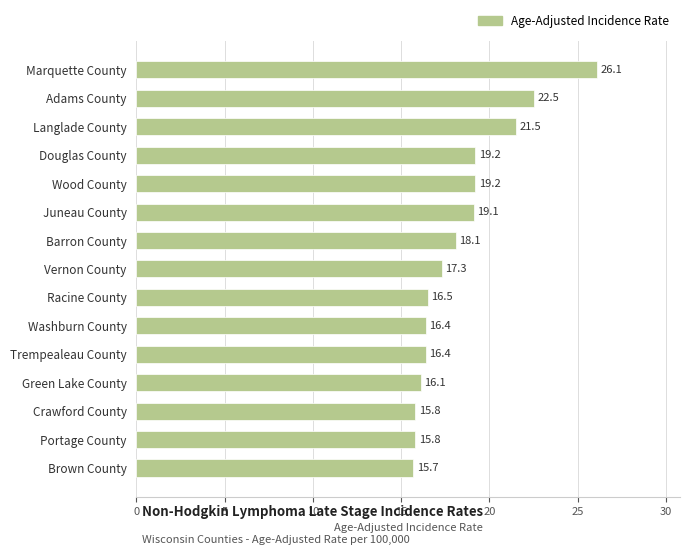

Count the number of data series in this chart.

1